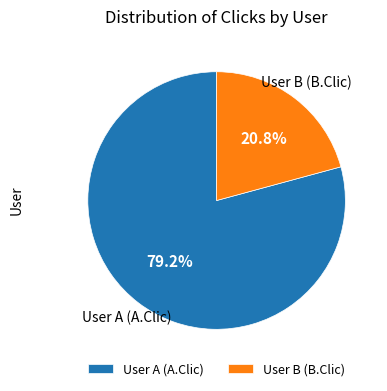

Which slice is the largest?

User A (A.Clic)